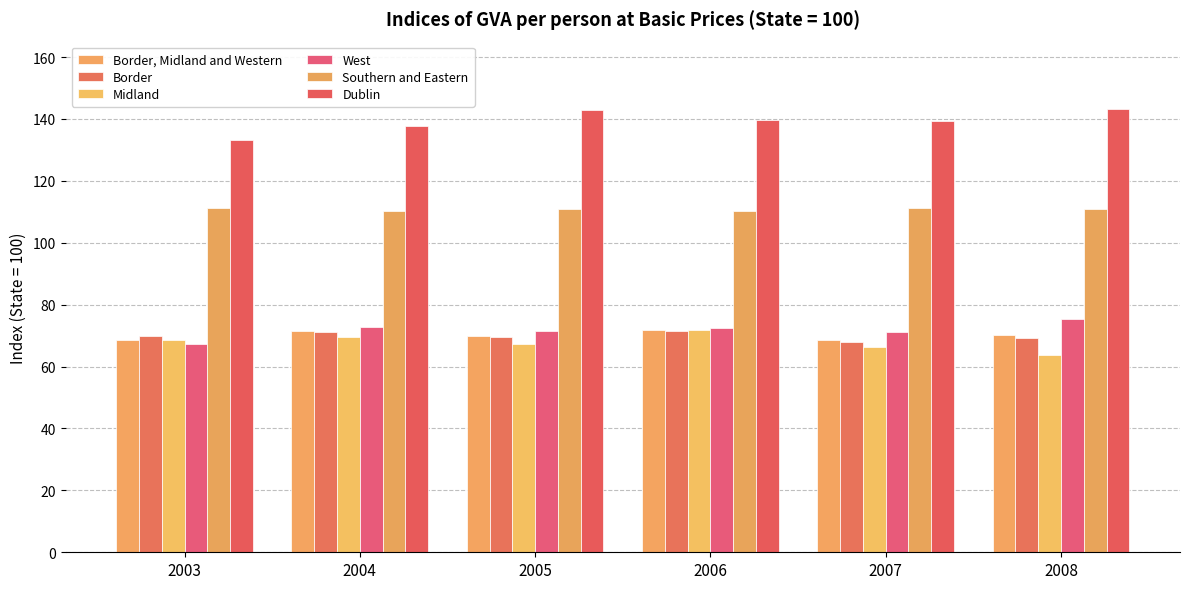

At which label is Border, Midland and Western closest to 70?

2005